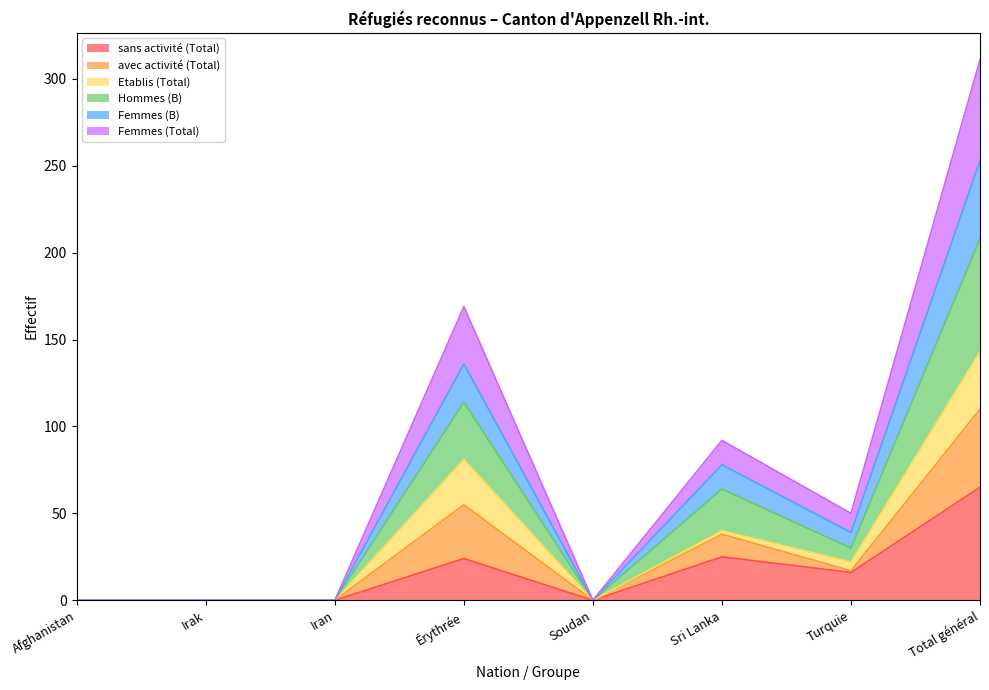

List the labels in order of Femmes (B) value, largest first.

Total général, Érythrée, Sri Lanka, Turquie, Afghanistan, Irak, Iran, Soudan